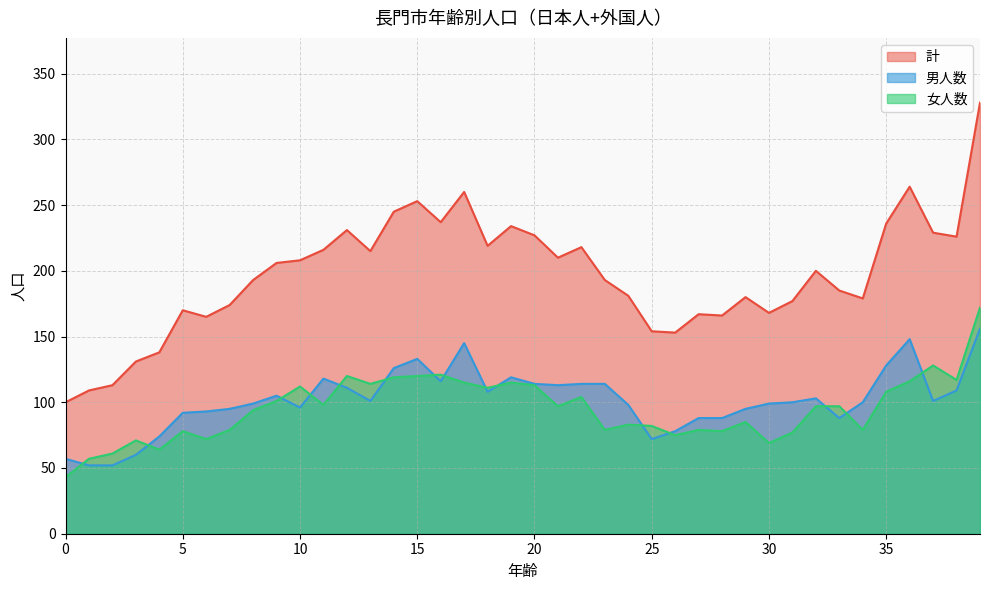

Between 35 and 22, which is larger?

35